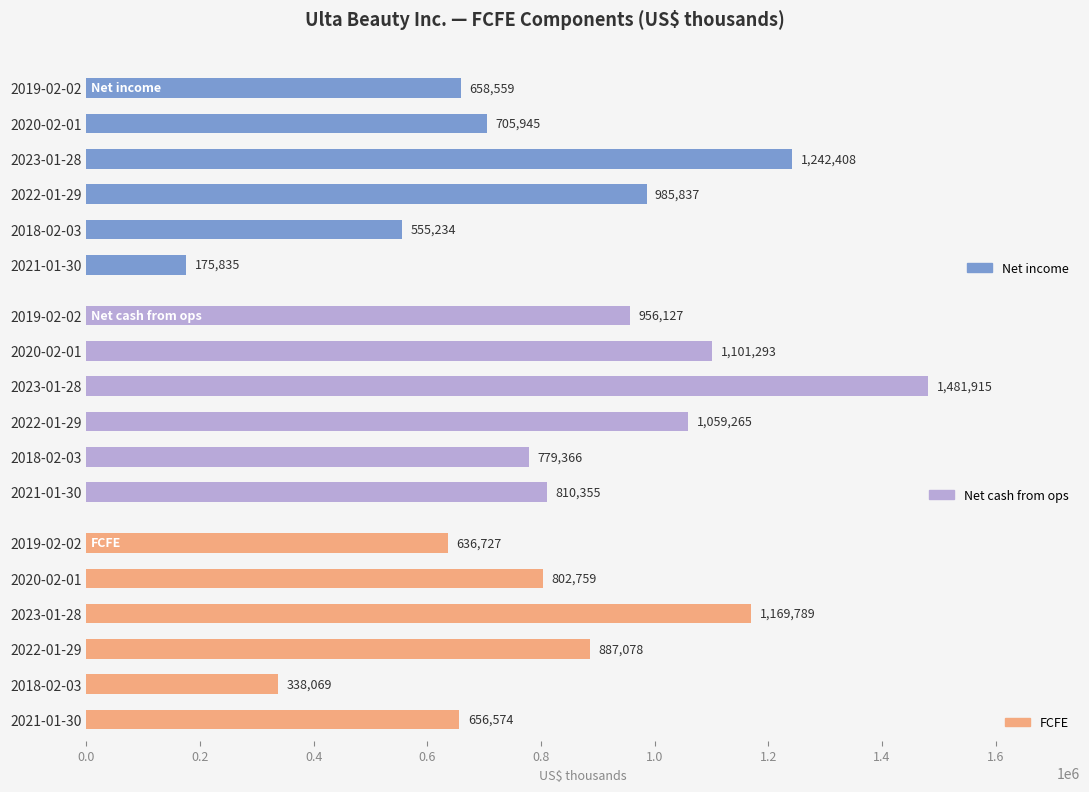

Reading left to right, extract all data points from this chart.

Net income: 175835	555234	985837	1242408	705945	658559
Net cash from ops: 810355	779366	1059265	1481915	1101293	956127
FCFE: 656574	338069	887078	1169789	802759	636727